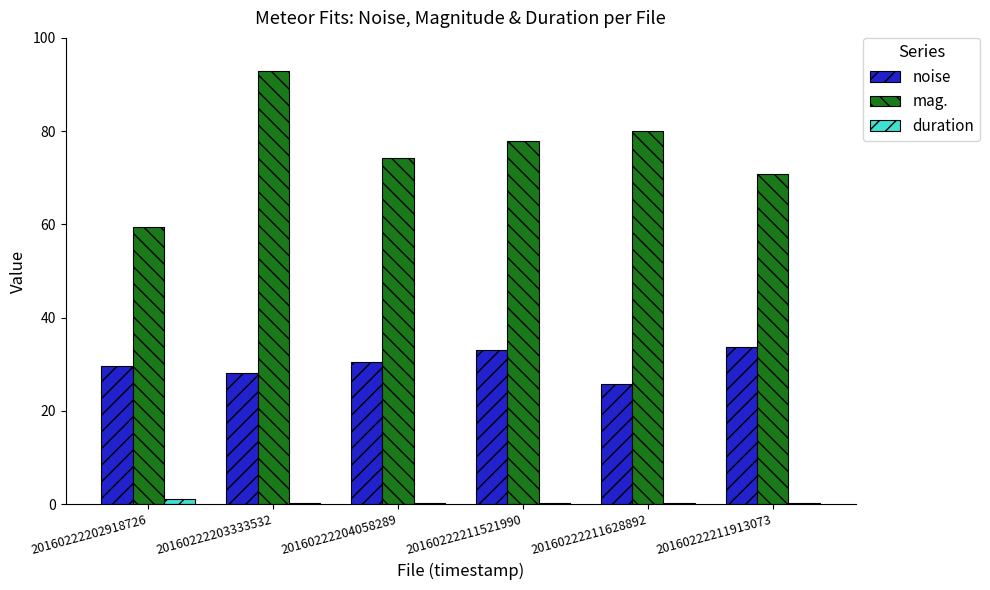

What is the highest value of the noise series?

33.8